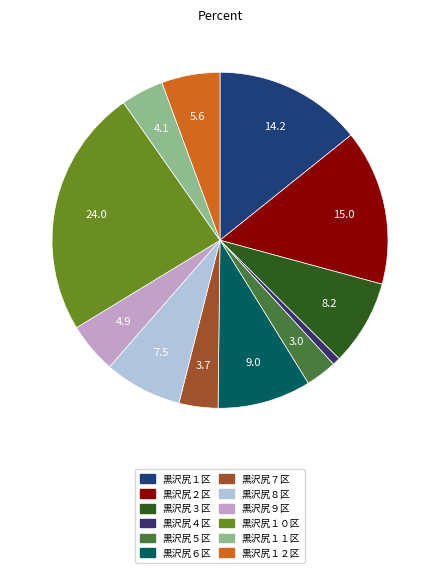

To the nearest percent, what is the difference between the 黒沢尻３区 and 黒沢尻１１区 slice percentages?

4%